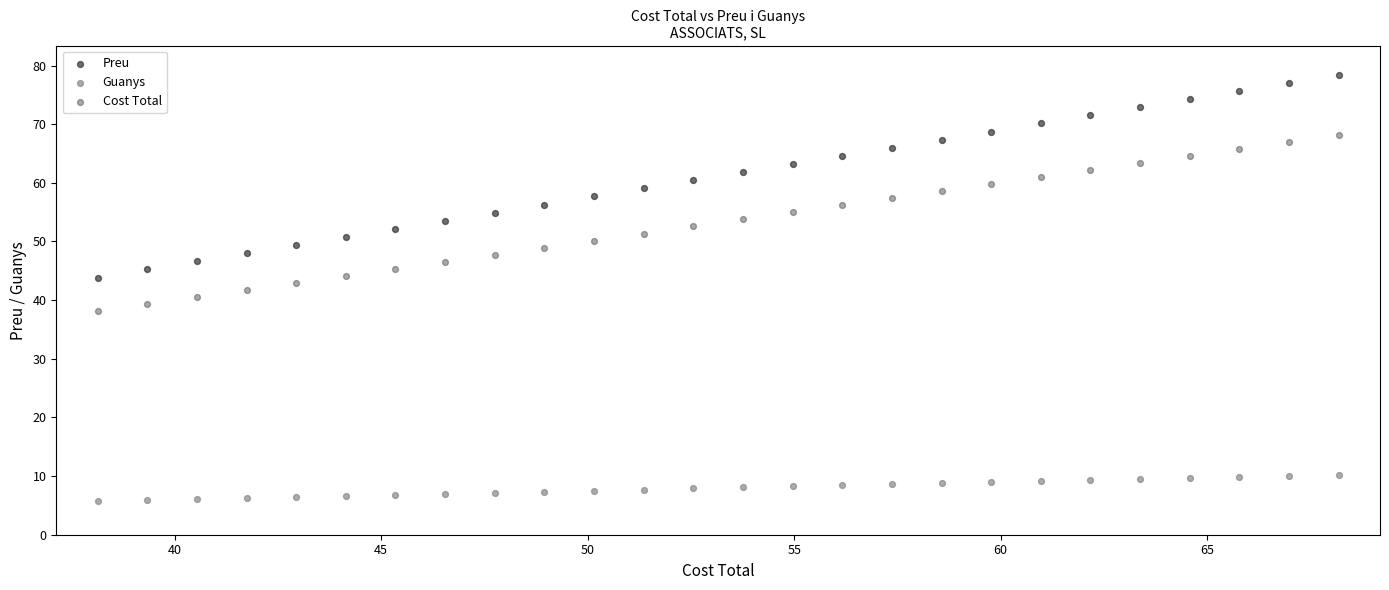

What are all the series names shown in the legend?

Preu, Guanys, Cost Total